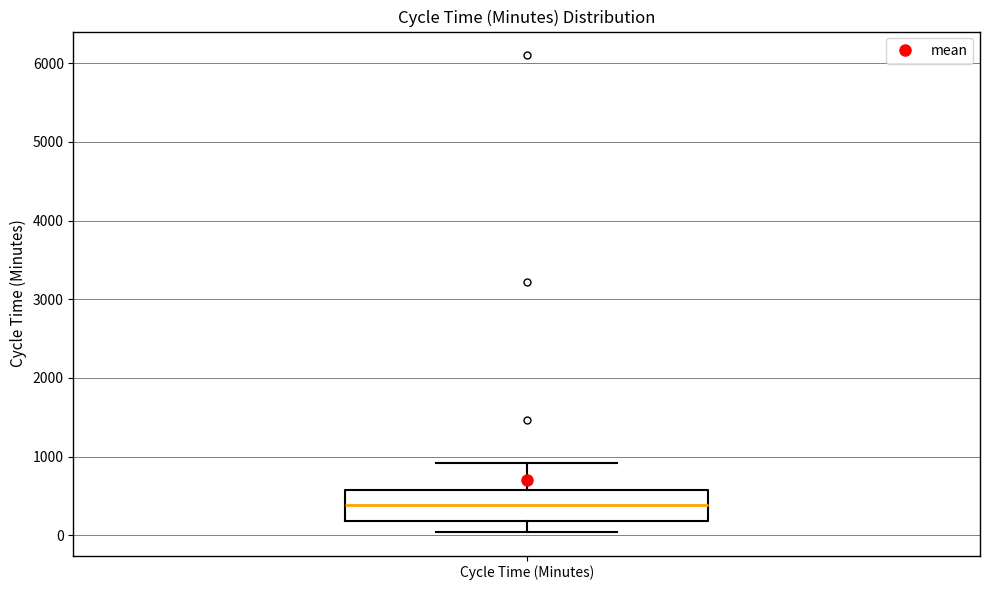

Read this box plot against the y-axis: the position of the median line, the range covered by the box, and the ends of both whiskers. The values are not printed on the chart, so give them approximately, as read against the axis.

median 400, box 200 to 600, whiskers 0 to 900